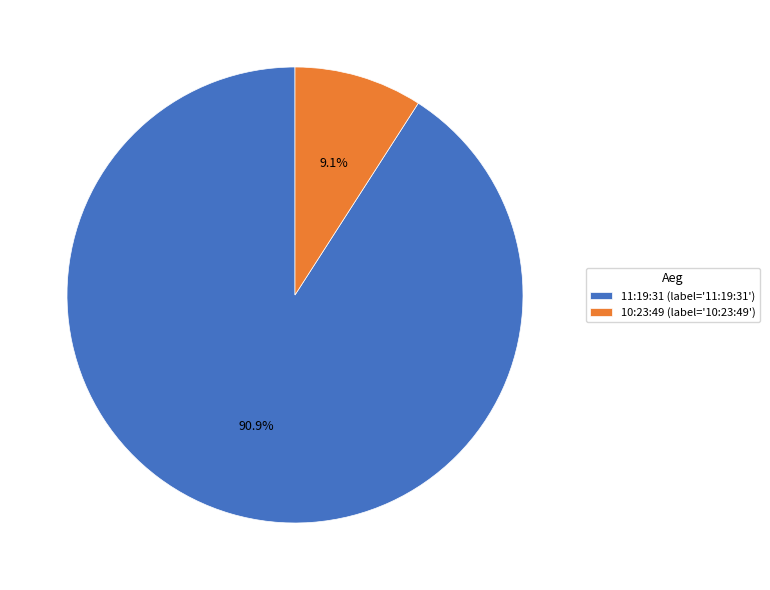

Rank the categories by value from highest to lowest.

11:19:31, 10:23:49